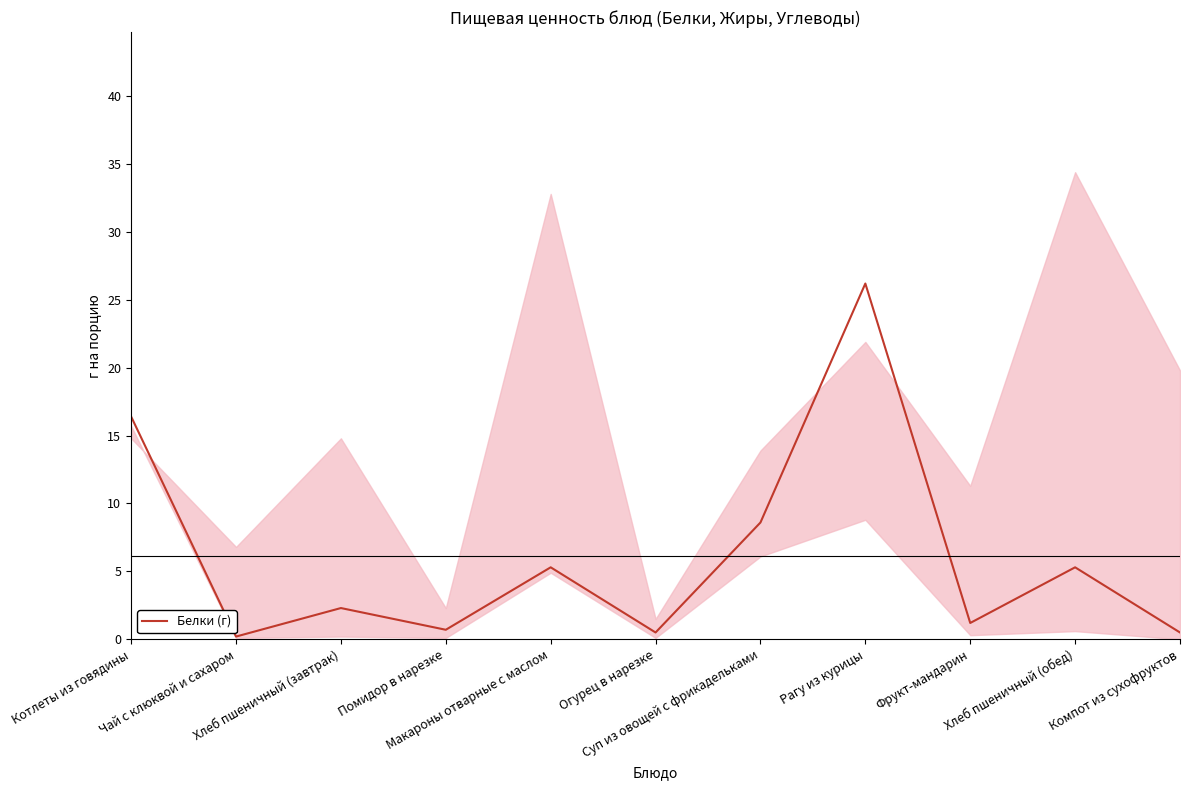

How many data points are less than 2?

5